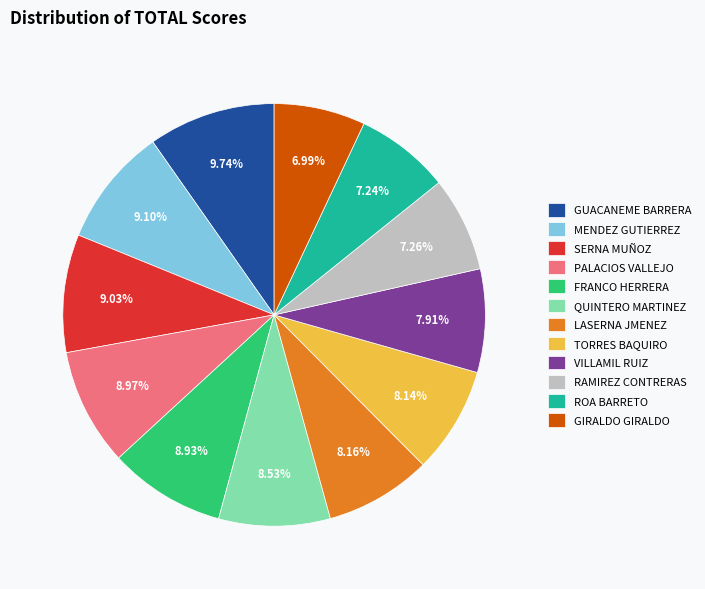

Count the number of slices in the pie.

12